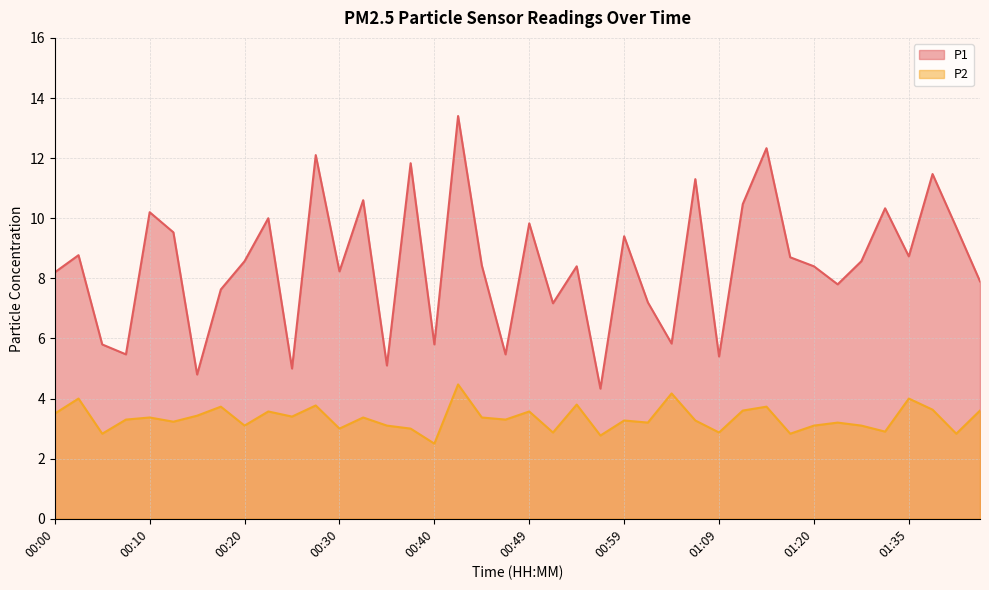

Rank the series by their average value, from lowest to highest.

P2, P1